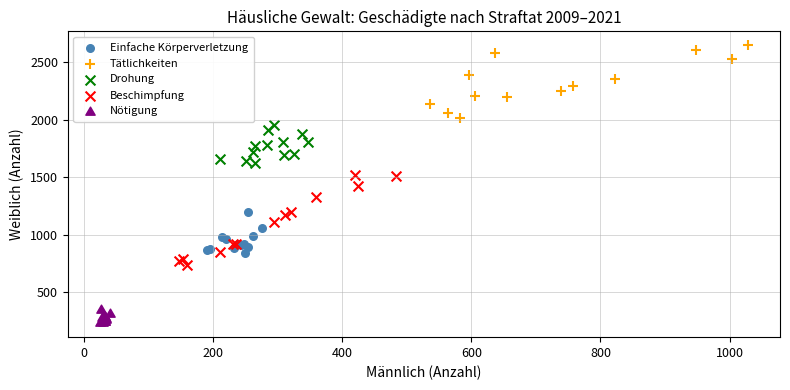

Which series contains the highest Y value?

Tätlichkeiten